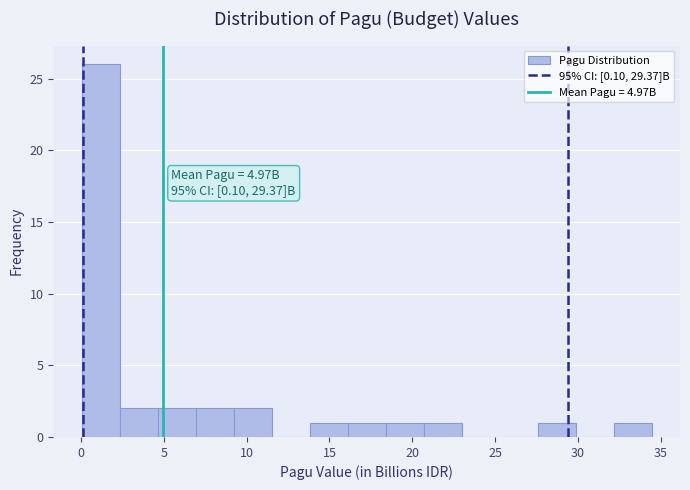

Which range on the x-axis has the tallest bar?

0.0 to 2.5